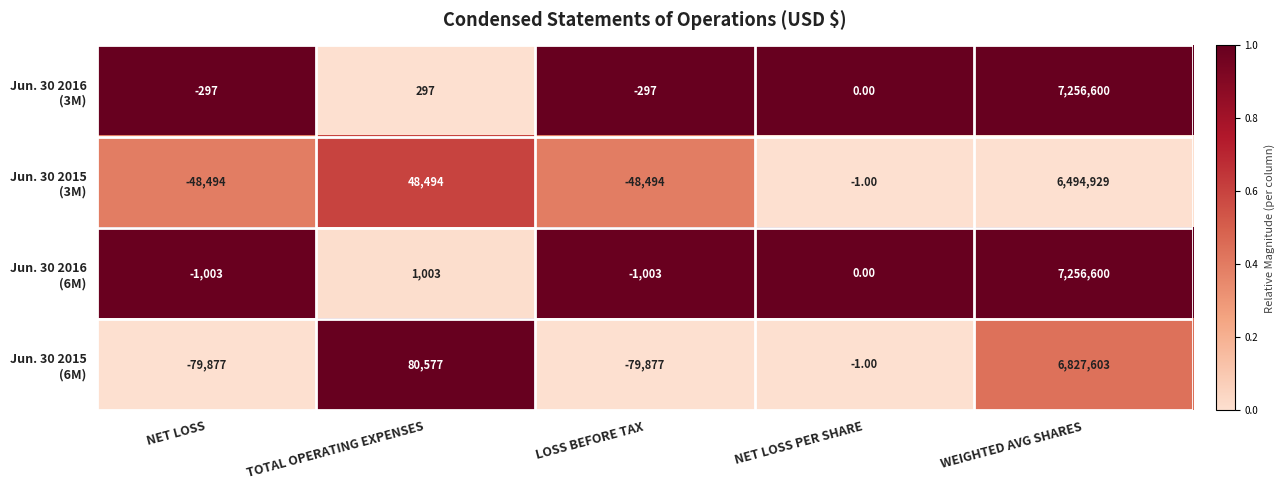

At which category does the chart reach its peak across all series?

WEIGHTED AVG SHARES